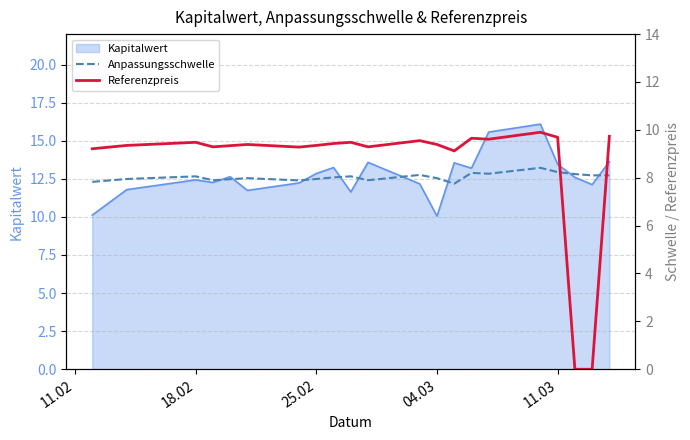

What is the minimum value for Kapitalwert?

10.1